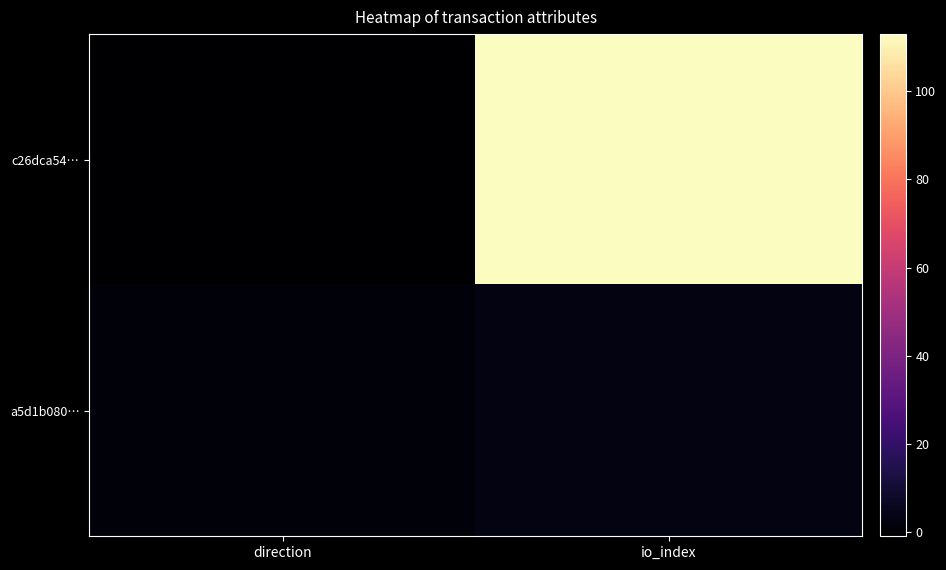

Which series has the largest total across all categories?

c26dca54…